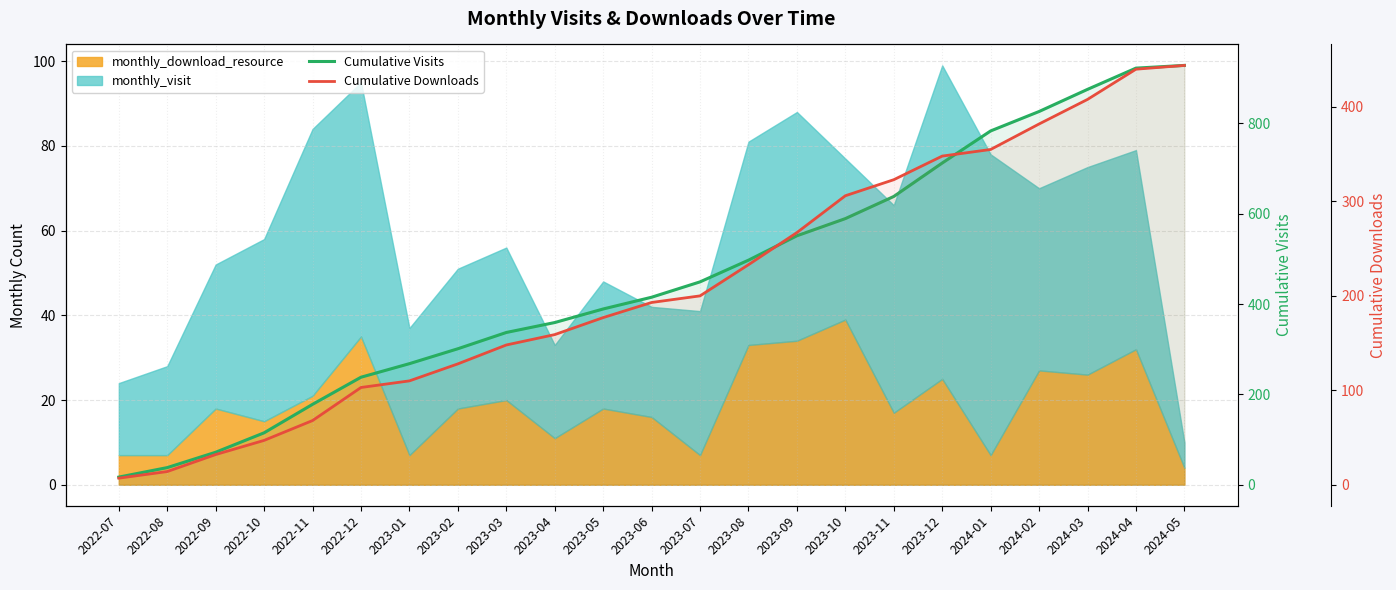

Reading left to right, what are all the values shown in this chart?

Cumulative Visits: 2022-07=17	2022-08=38	2022-09=72	2022-10=115	2022-11=178	2022-12=238	2023-01=268	2023-02=301	2023-03=337	2023-04=359	2023-05=389	2023-06=415	2023-07=449	2023-08=497	2023-09=551	2023-10=589	2023-11=638	2023-12=712	2024-01=783	2024-02=826	2024-03=875	2024-04=922	2024-05=928
Cumulative Downloads: 2022-07=7	2022-08=14	2022-09=32	2022-10=47	2022-11=68	2022-12=103	2023-01=110	2023-02=128	2023-03=148	2023-04=159	2023-05=177	2023-06=193	2023-07=200	2023-08=233	2023-09=267	2023-10=306	2023-11=323	2023-12=348	2024-01=355	2024-02=382	2024-03=408	2024-04=440	2024-05=444